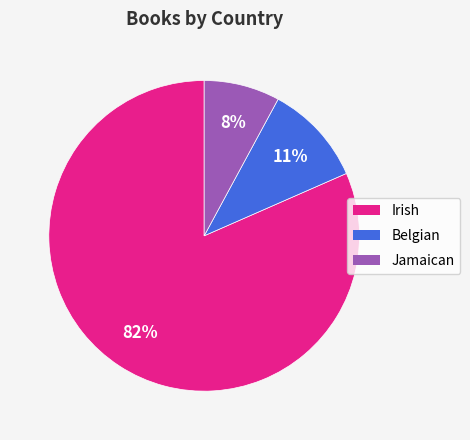

Do Irish and Belgian together represent more than half of the pie?

Yes